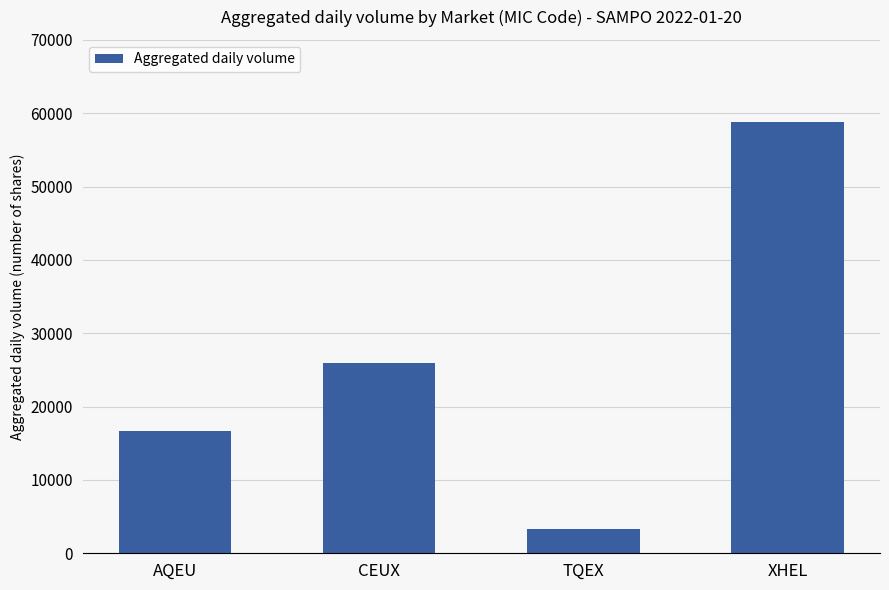

What value does the data have at XHEL, to the nearest 100?

58800